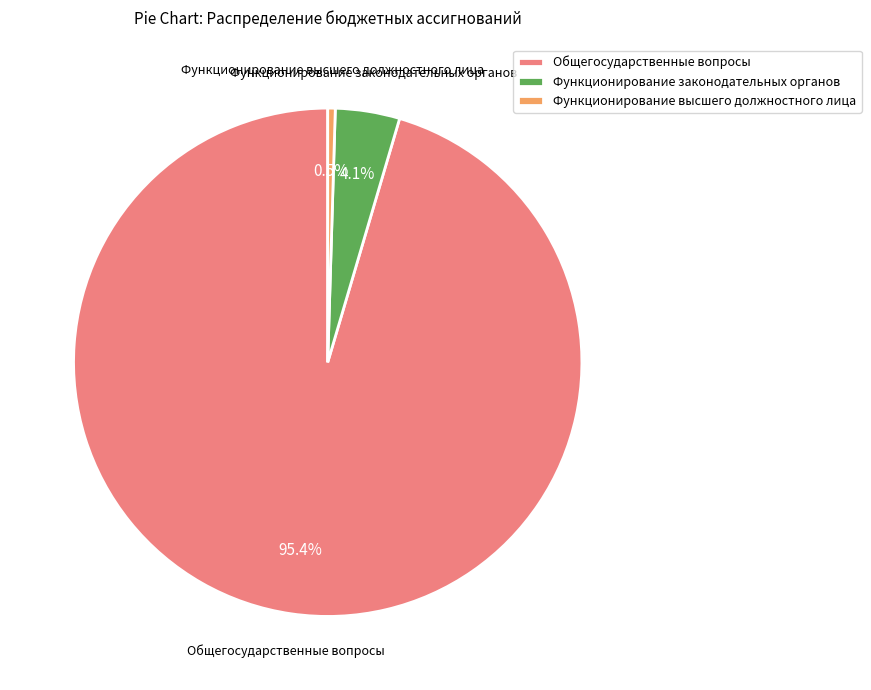

Count the number of slices in the pie.

3